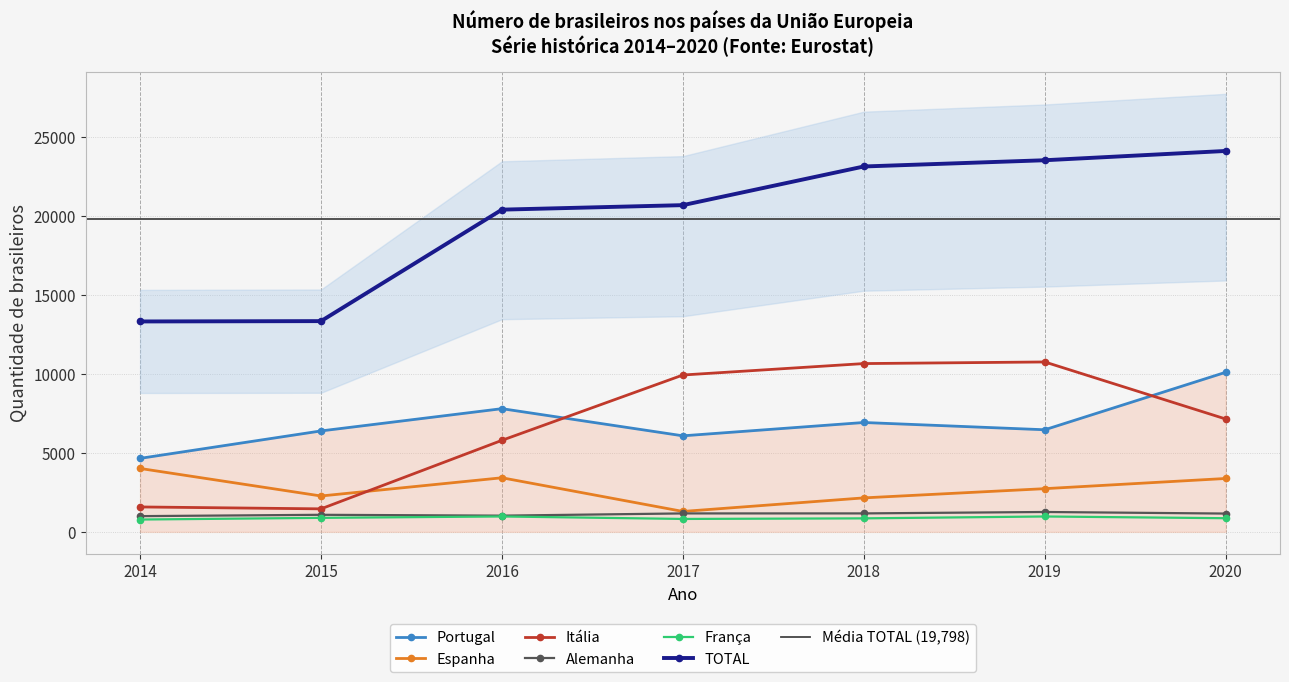

True or false: Alemanha and Itália cross at least once.

False